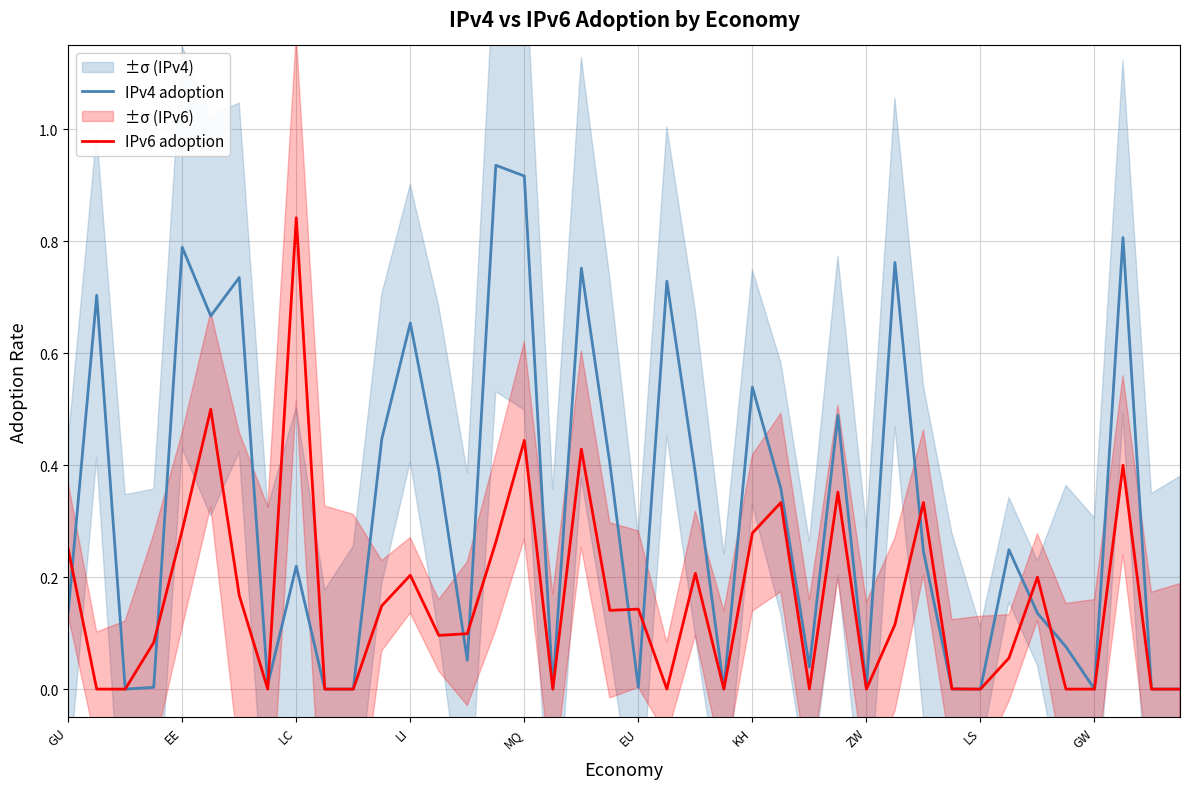

True or false: IPv4 adoption has a value of 0.0 at 26.

True